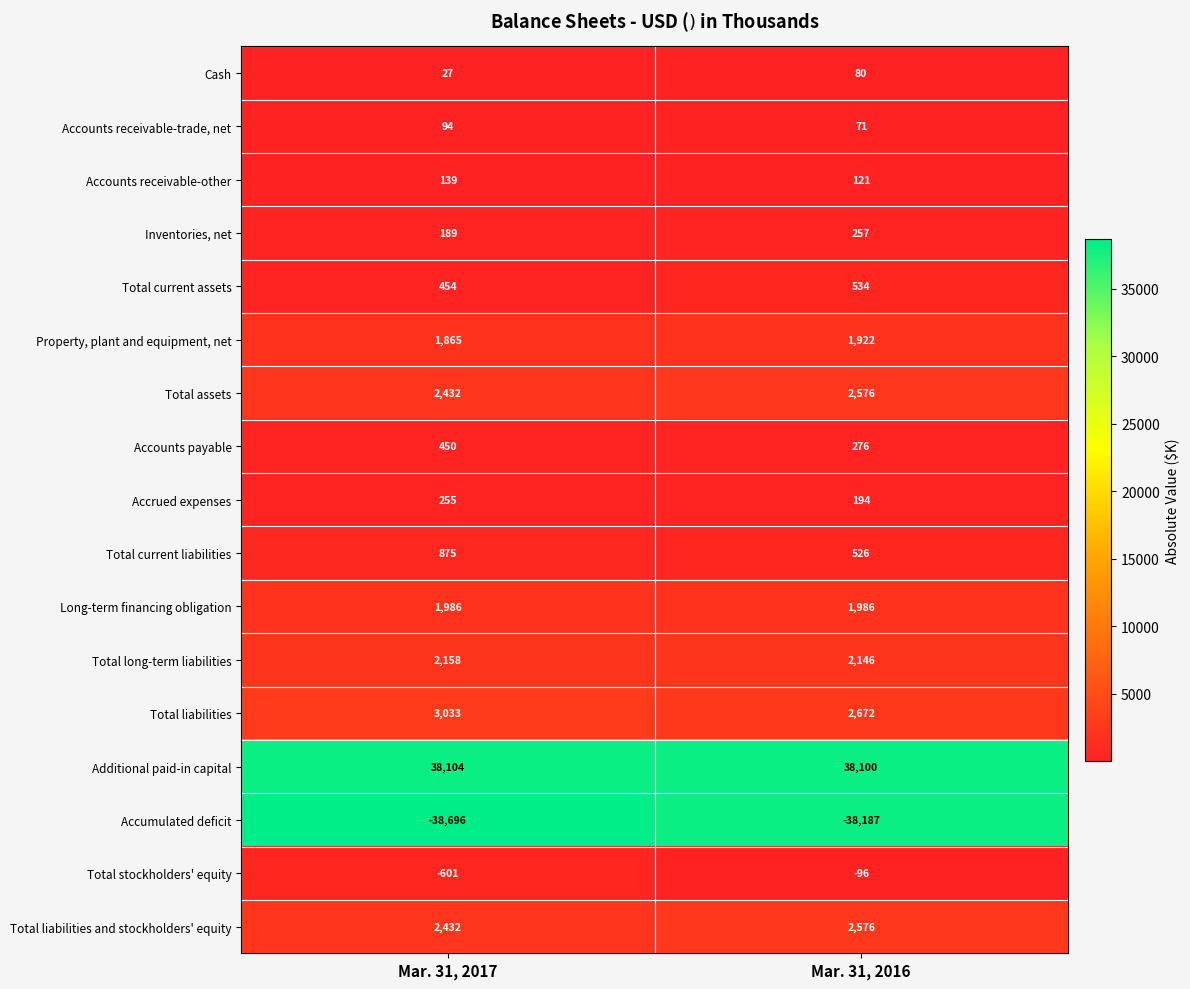

The value of Accounts receivable-trade, net at Mar. 31, 2016 is 31. True or false?

False